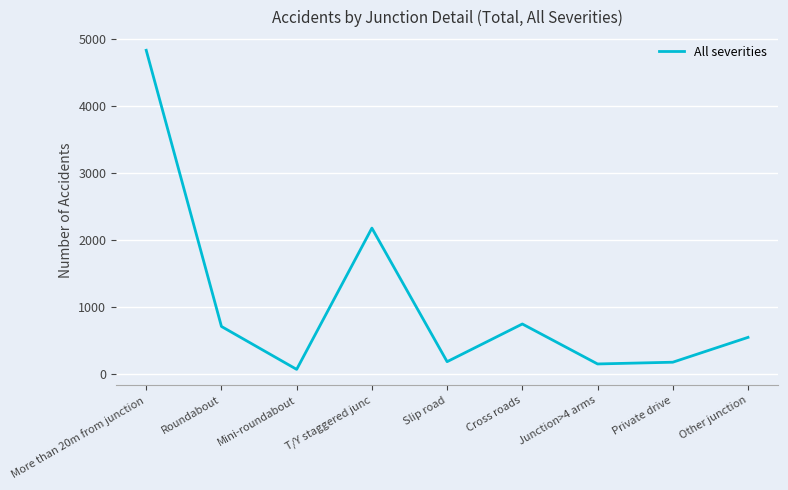

Approximately how many times larger is the value at More than 20m from junction compared to Junction>4 arms?

32.9